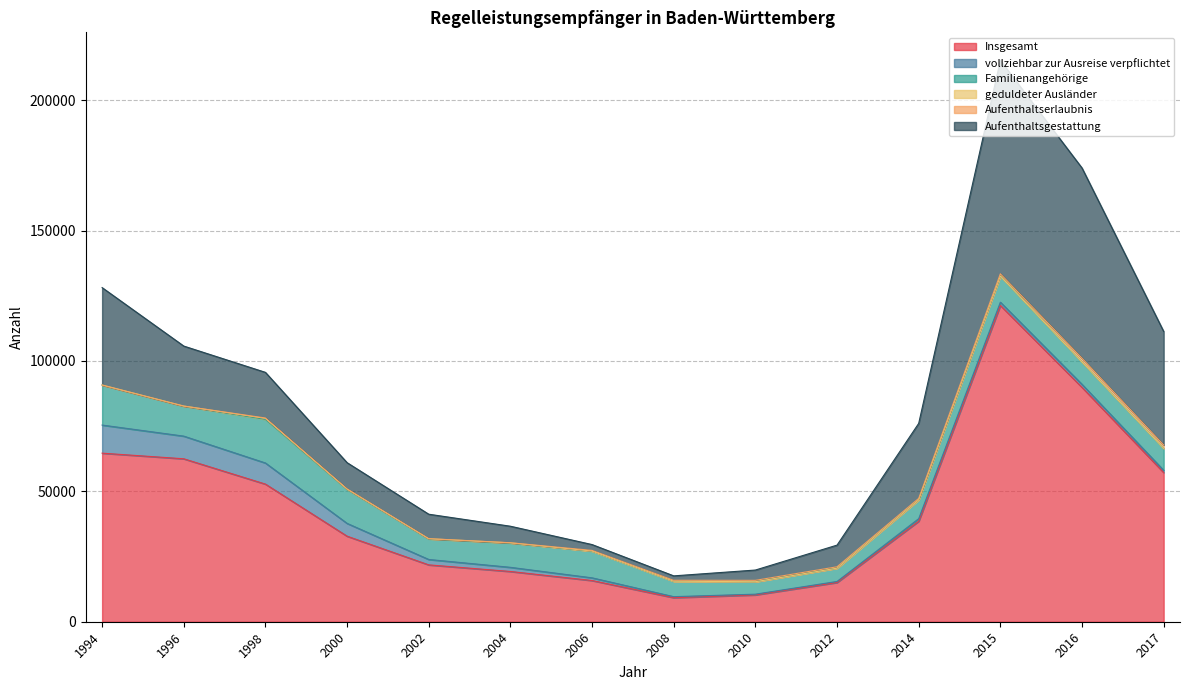

In Aufenthaltserlaubnis, how many points are lower than both neighbors (excluding endpoints)?

2